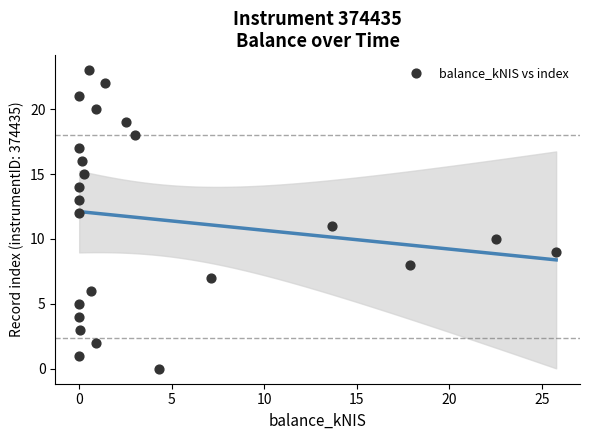

What is the range of Y values (max minus min)?

23